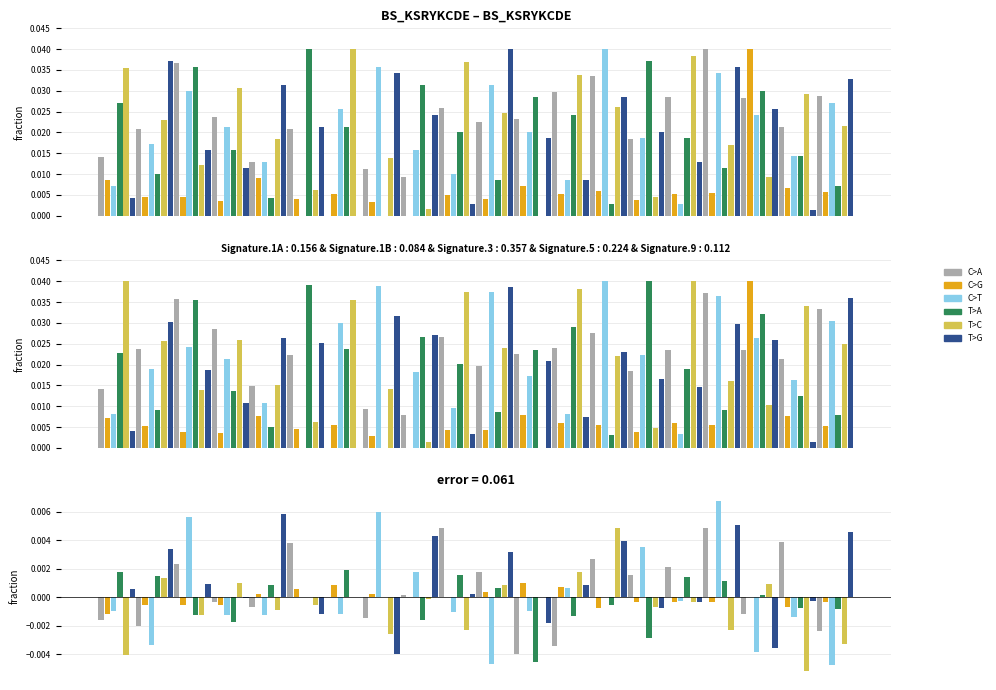

At how many categories does at least one series exceed 0?

20